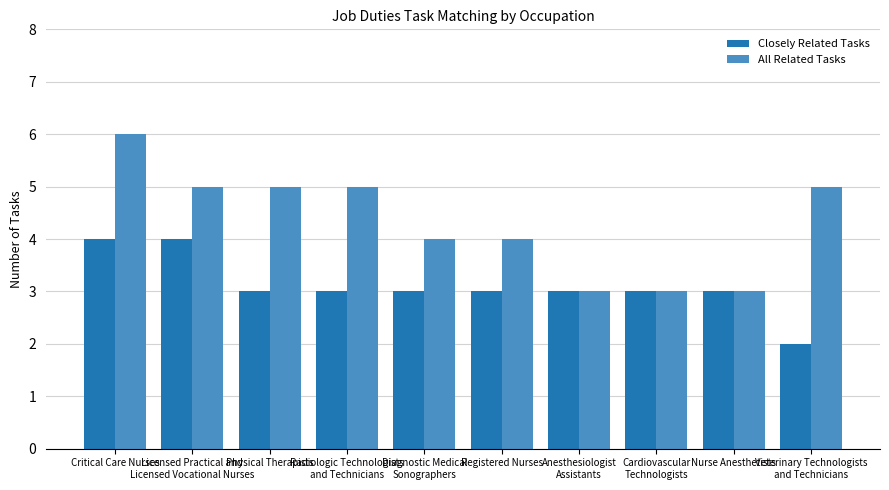

Rank the series by their average value, from lowest to highest.

Closely Related Tasks, All Related Tasks